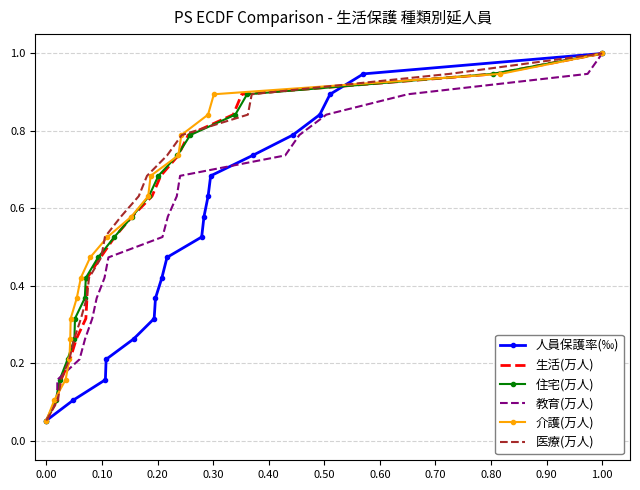

True or false: 人員保護率(‰) has more than 0 points higher than both neighbors.

False